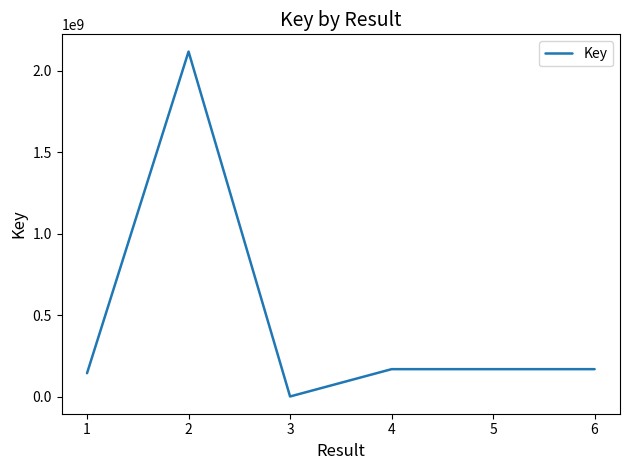

At which label does the data first exceed 169193105?

2